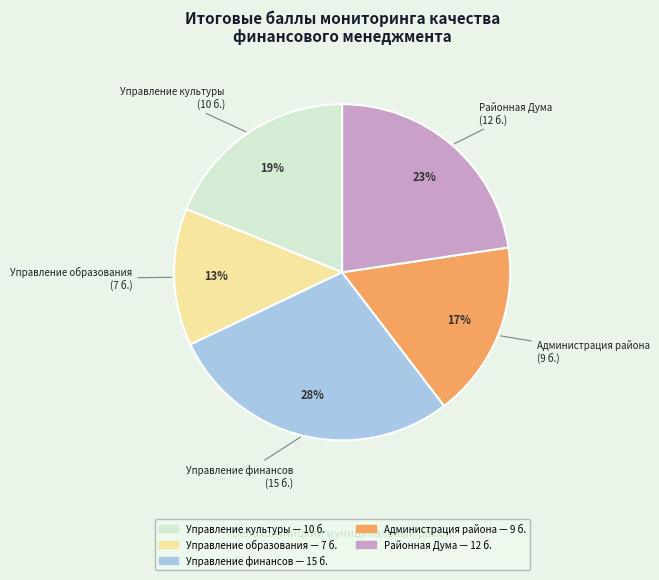

Do Управление финансов and Районная Дума together represent more than half of the pie?

Yes